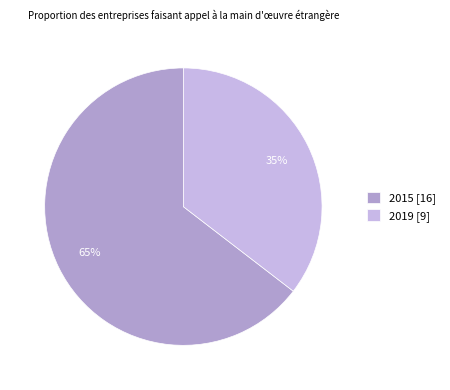

Combined, do 2019 [9] and 2015 [16] account for over 50%?

Yes